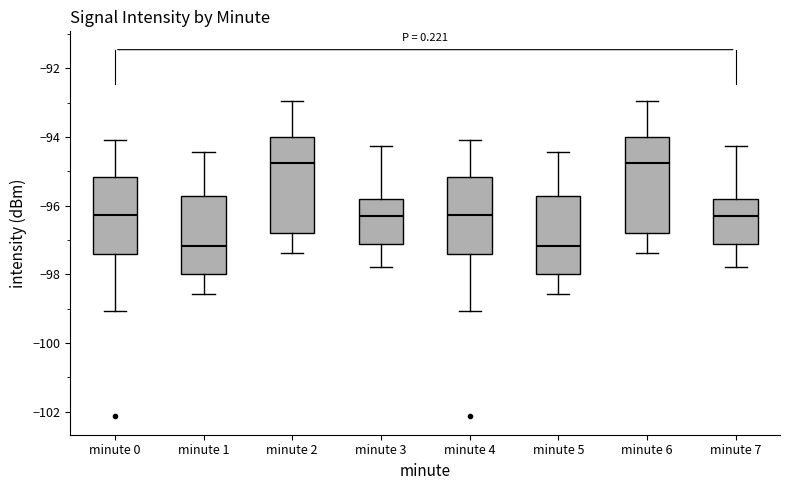

Where is the upper edge of the box for minute 0 on the y-axis? The values are not printed on the chart, so give them approximately, as read against the axis.

-95.2